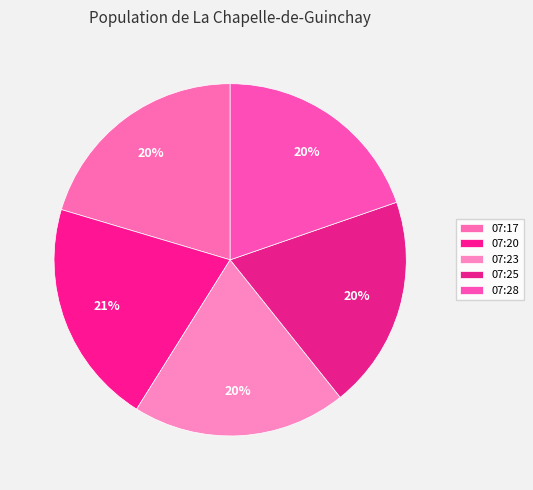

Which slice is the largest?

2022-11-24T07:20:26.154Z